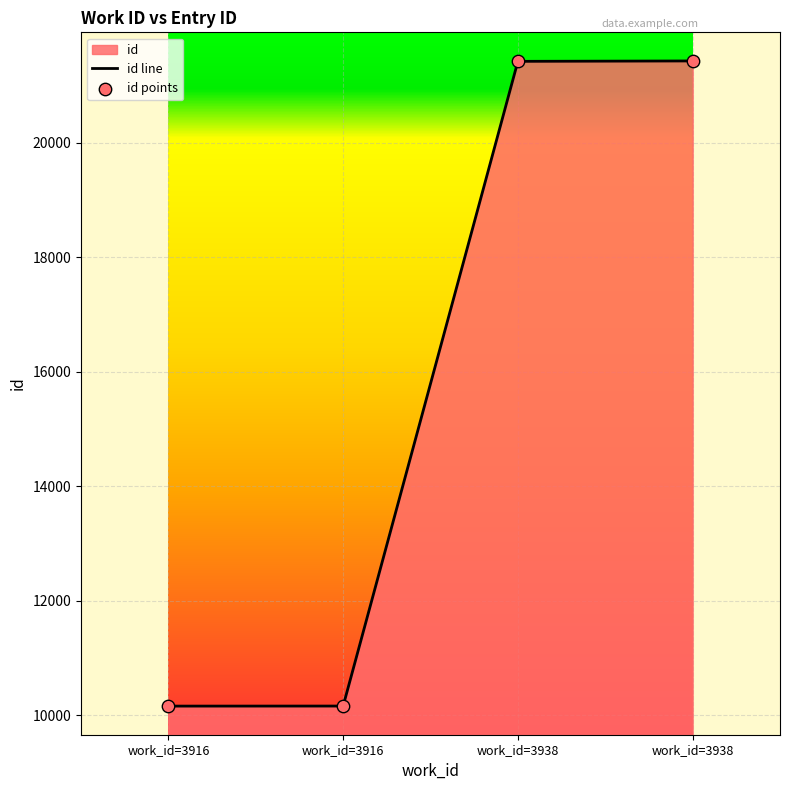

What is the change in value from work_id=3916 to work_id=3938?

+11264